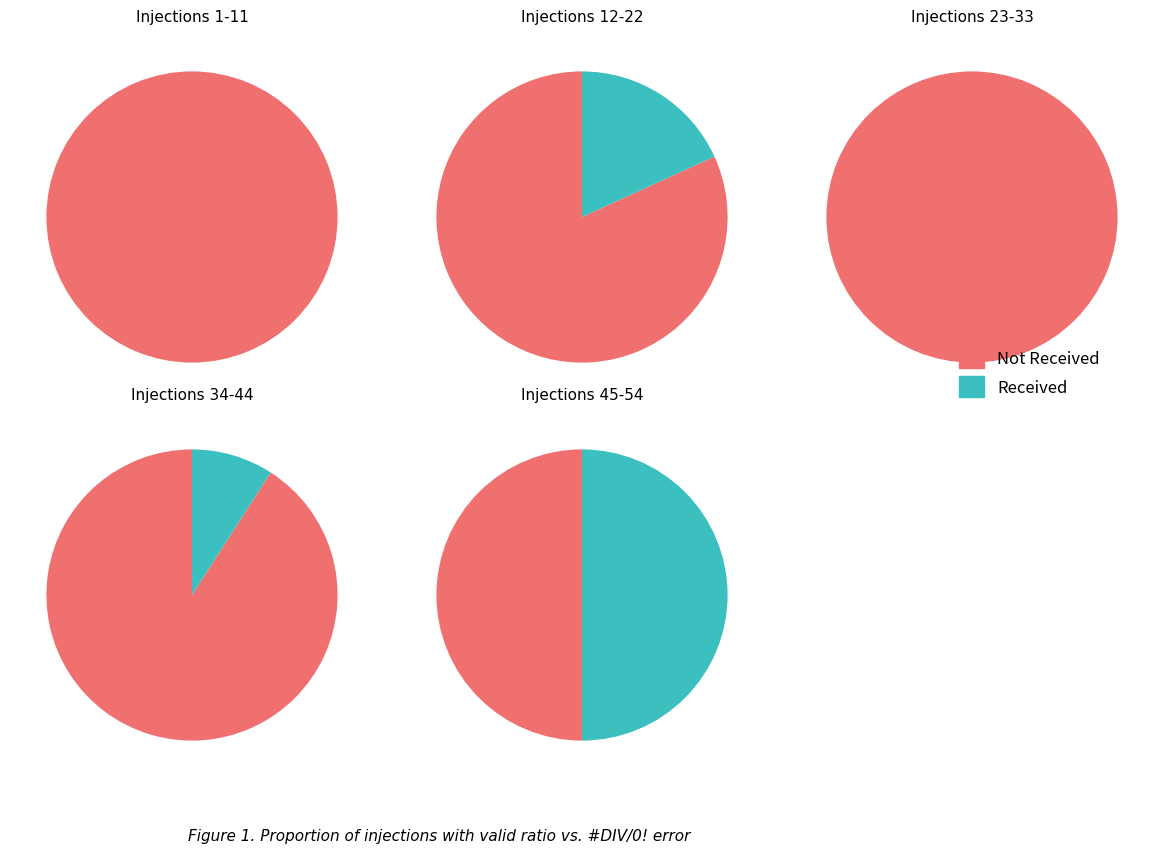

Does 1 represent more than half of the total?

No